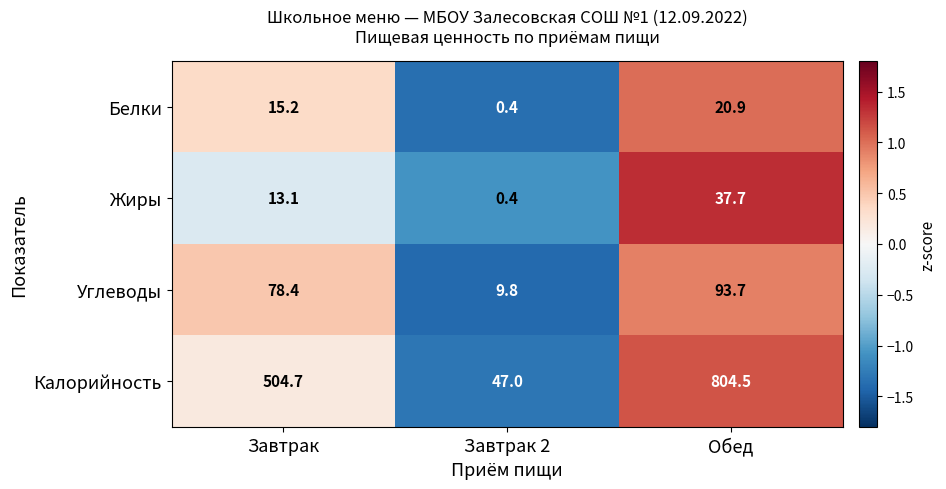

What is the lowest value of the Белки series?

0.4